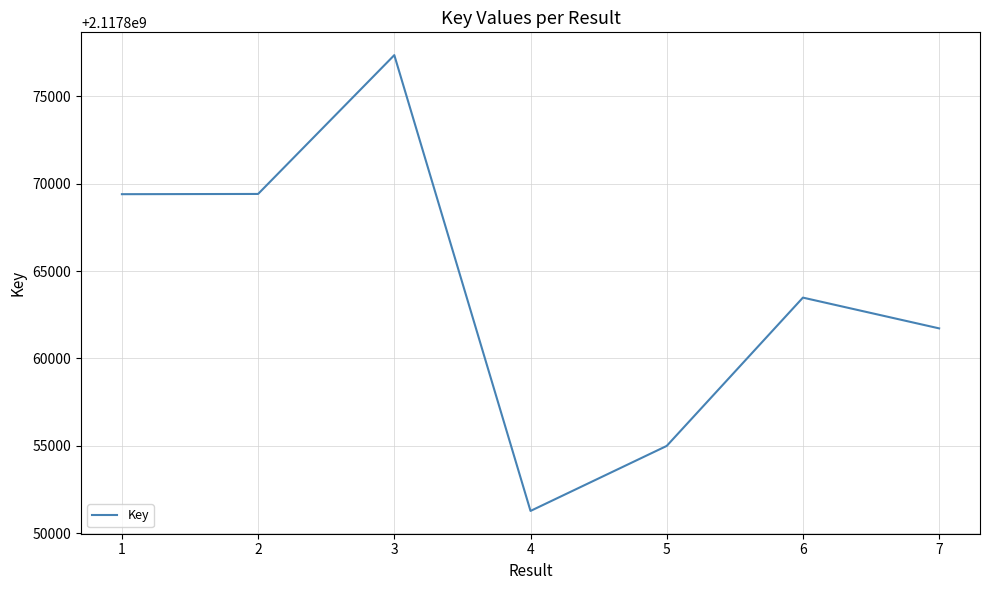

How many distinct data groups are displayed?

1